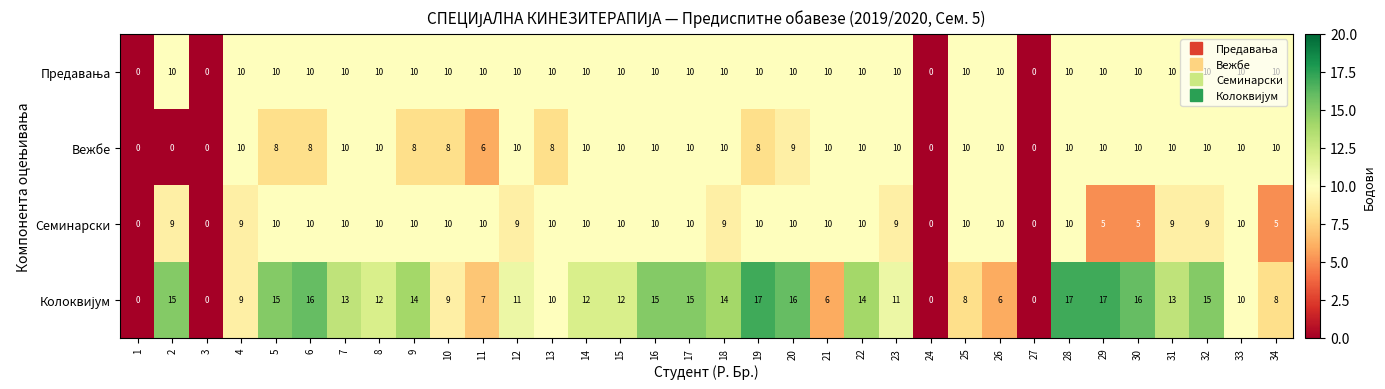

Count the number of data series in this chart.

4